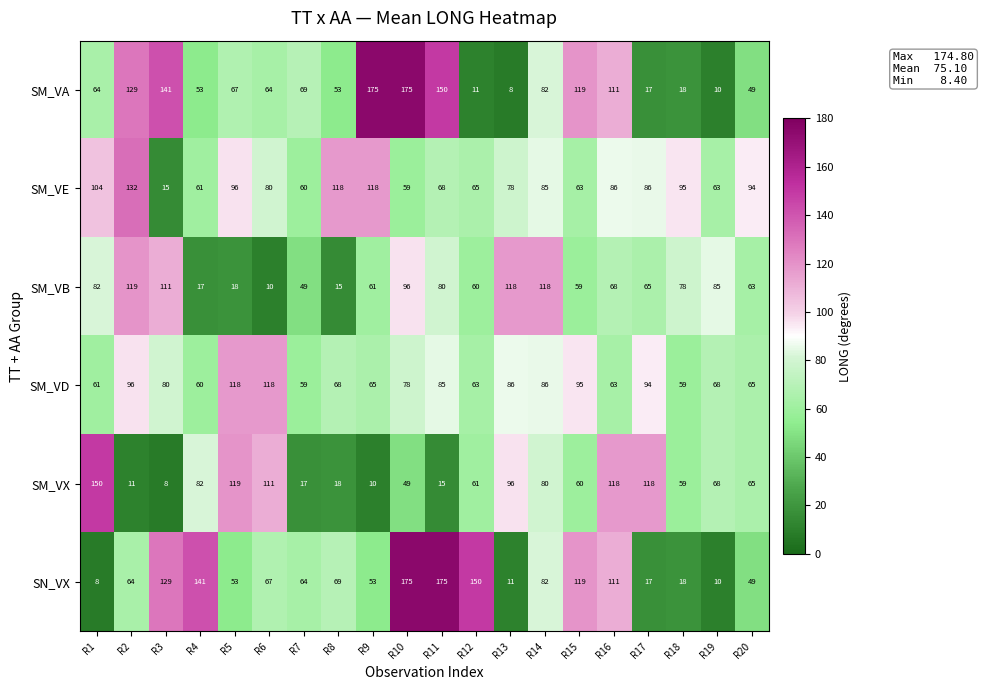

The value of SM_VB at R19 is 32. True or false?

False